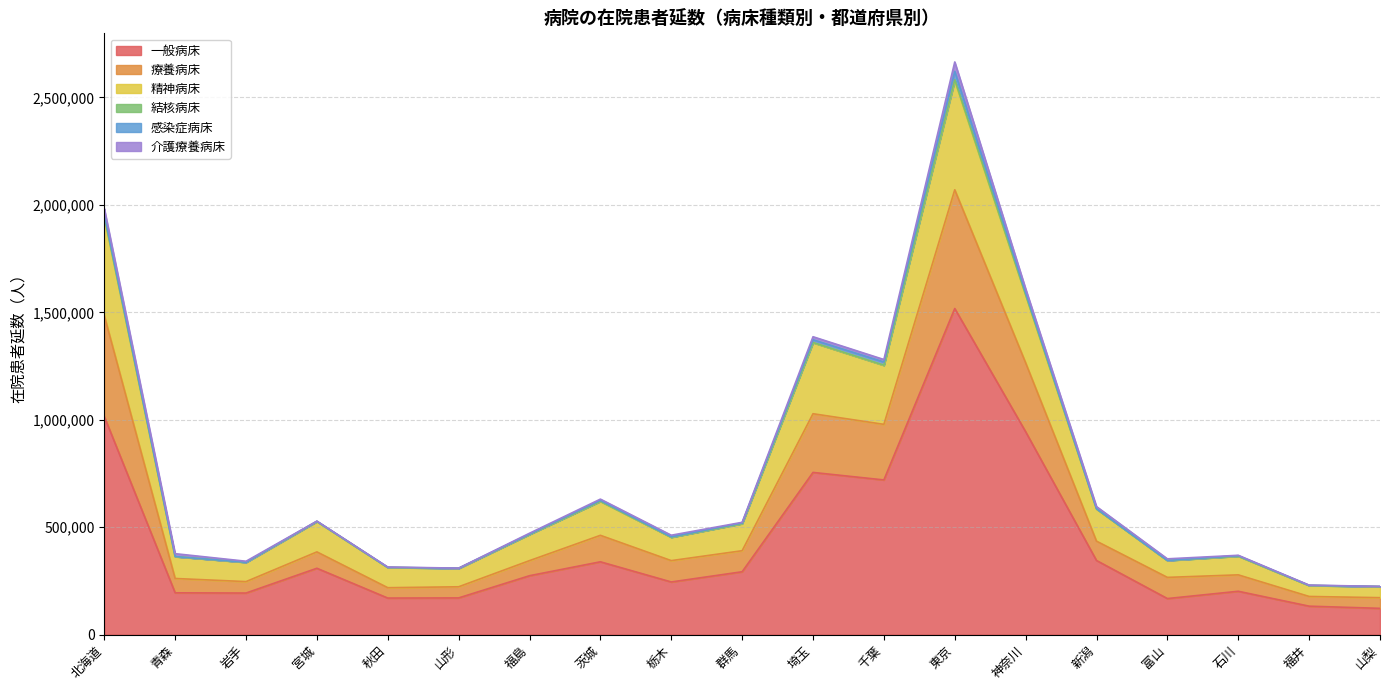

The value of 一般病床 at 千葉 is 719756. True or false?

True